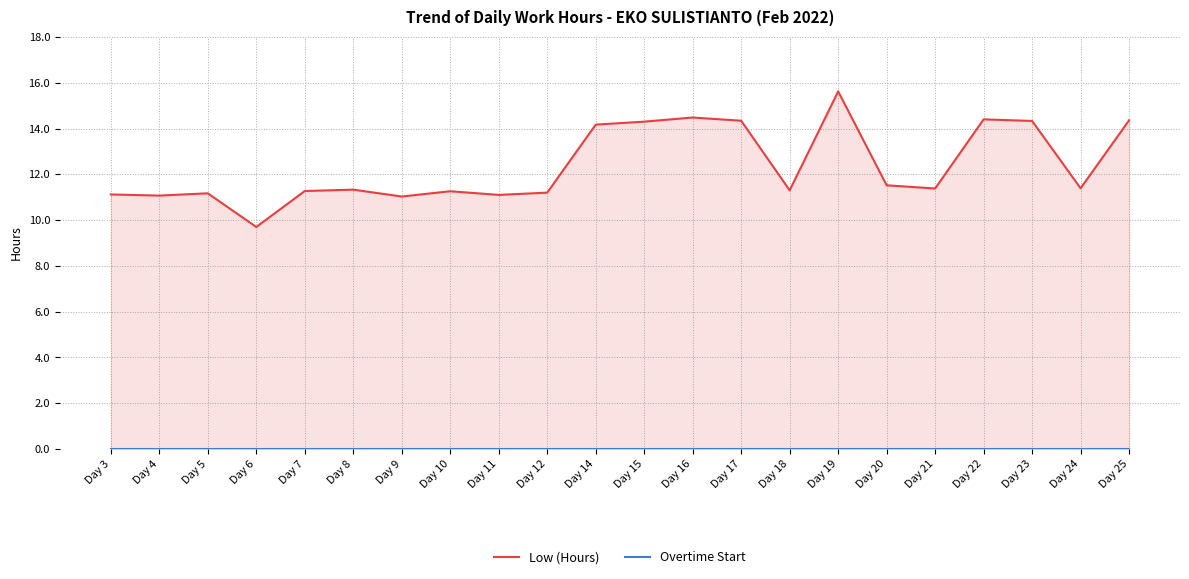

What is the total value across all series at Day 25?

14.4